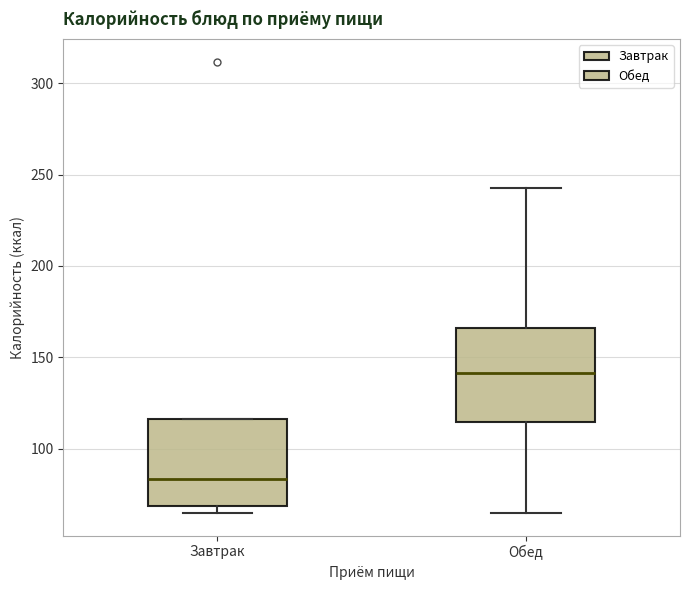

Which box's median line is the lowest?

Завтрак